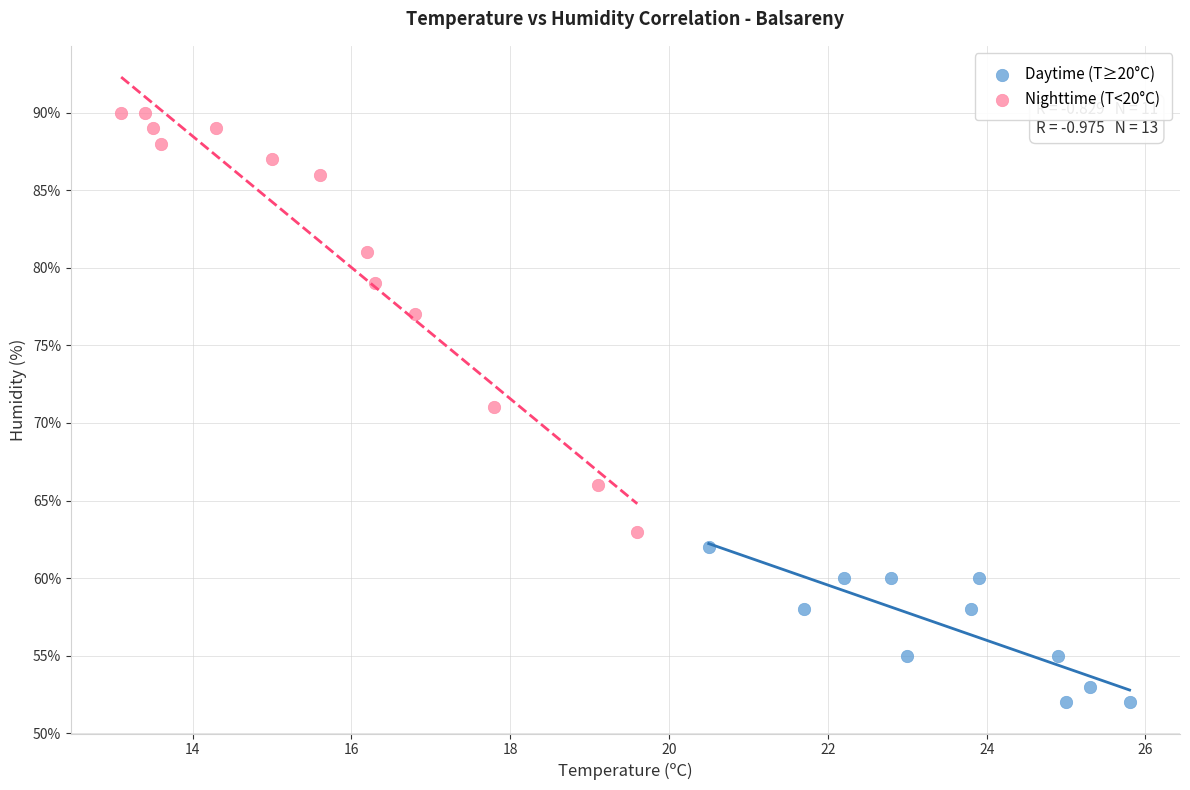

Which series contains the lowest Y value?

Daytime (T≥20°C)